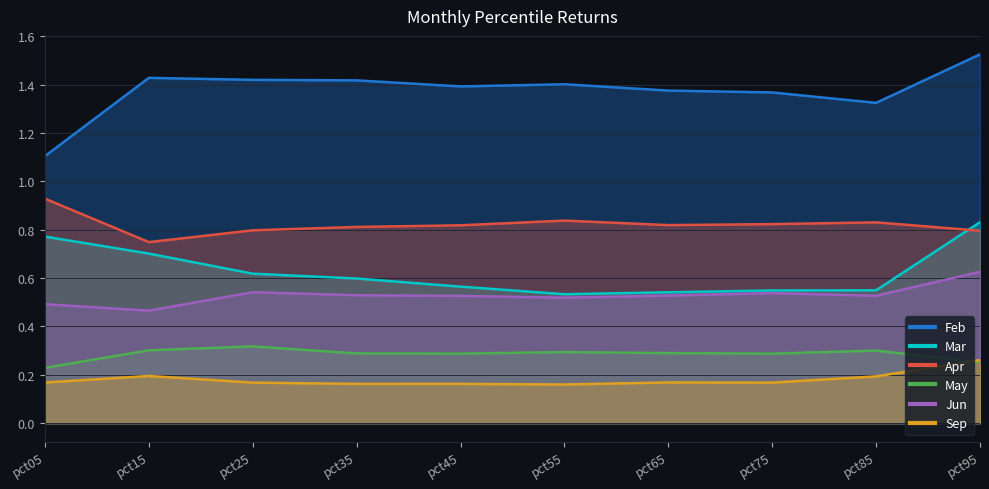

Which series has the largest total across all categories?

Feb